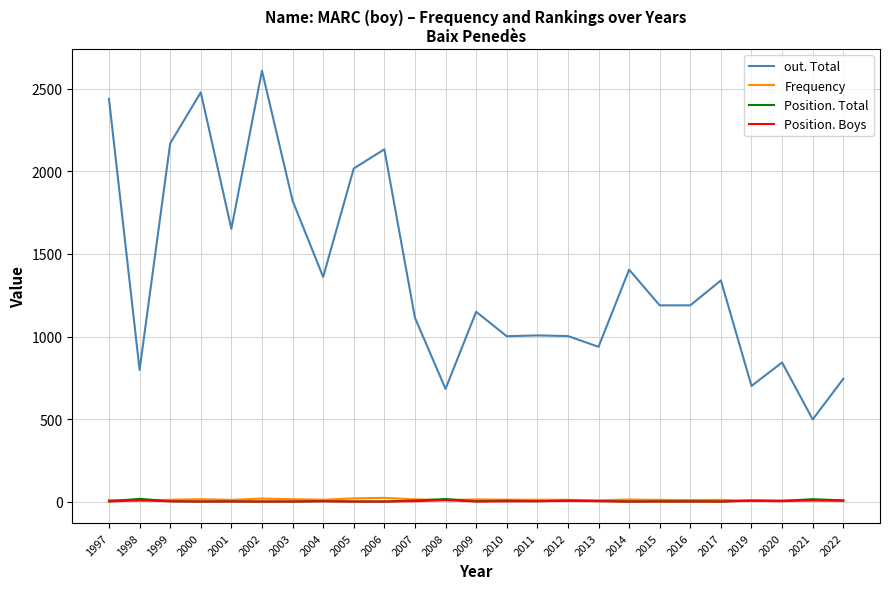

At which category does the chart reach its peak across all series?

2002